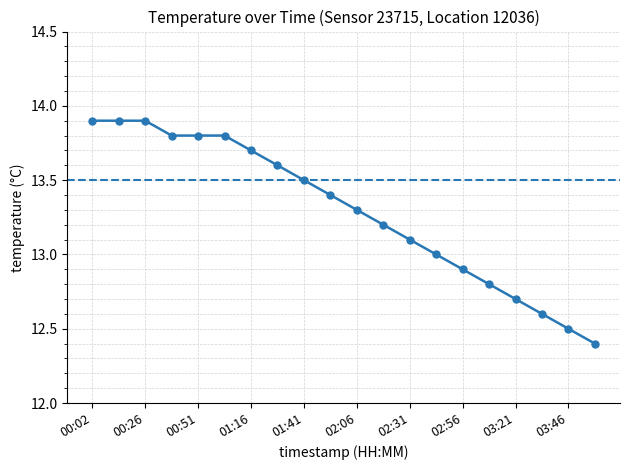

Count the number of data series in this chart.

1